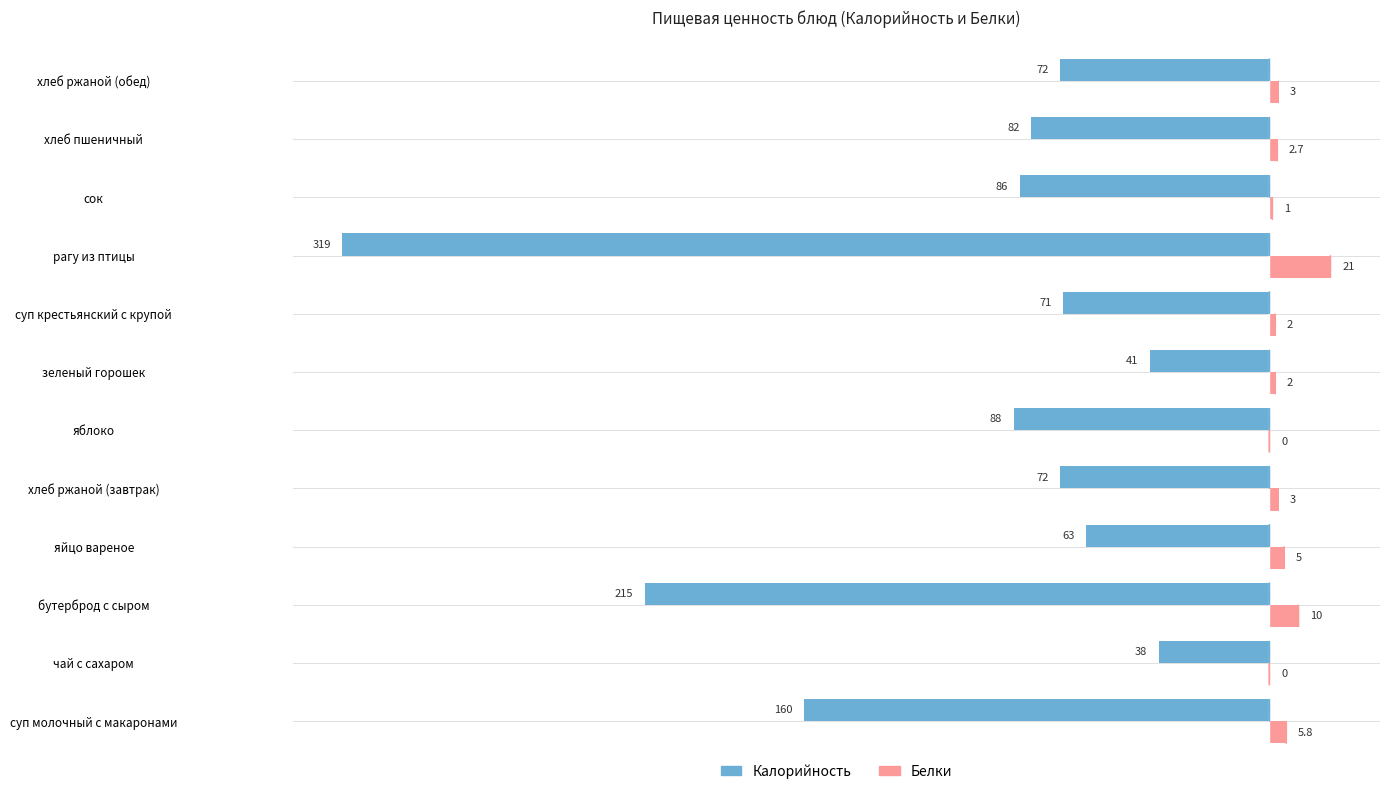

Which category has the highest value in the Белки series?

рагу из птицы